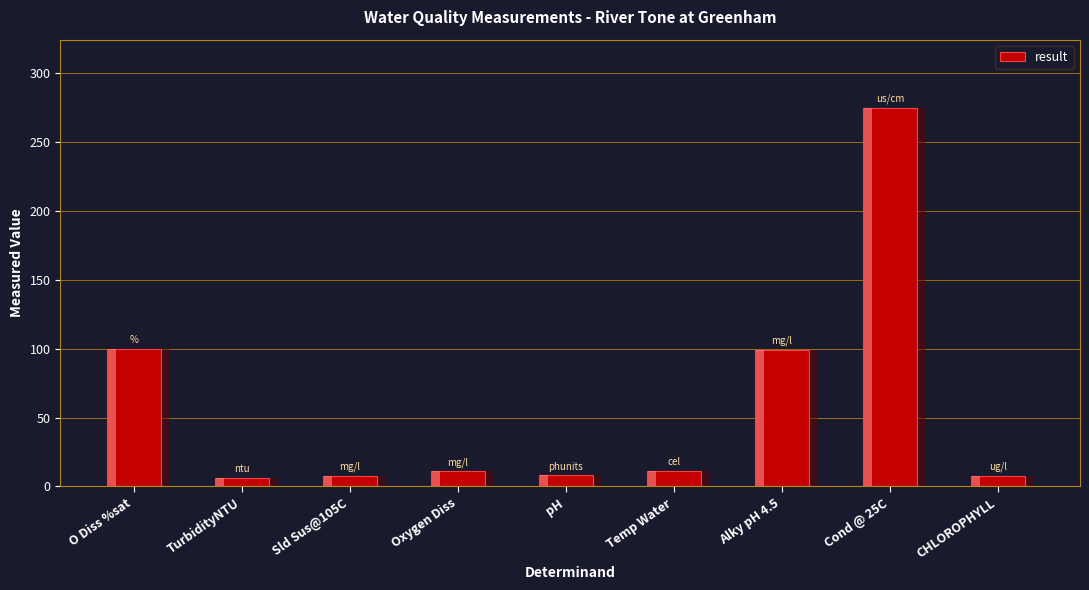

Are the bars horizontal?

No